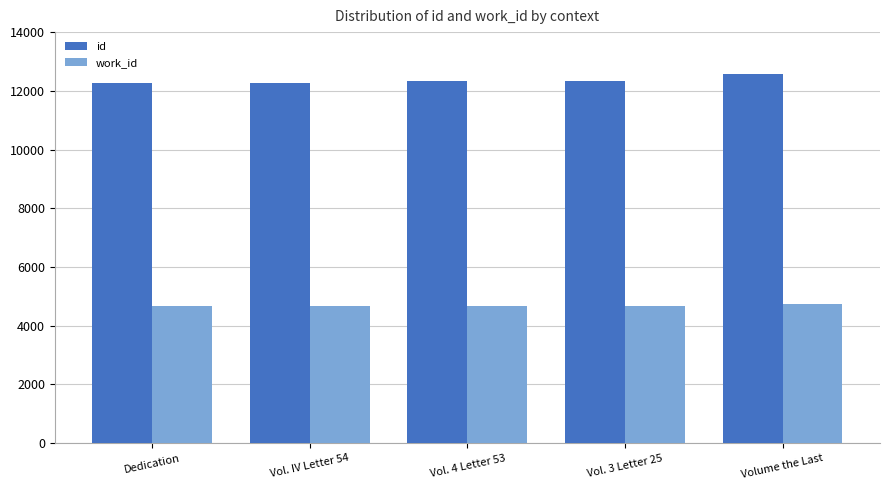

What is the average value of the id series?

12355